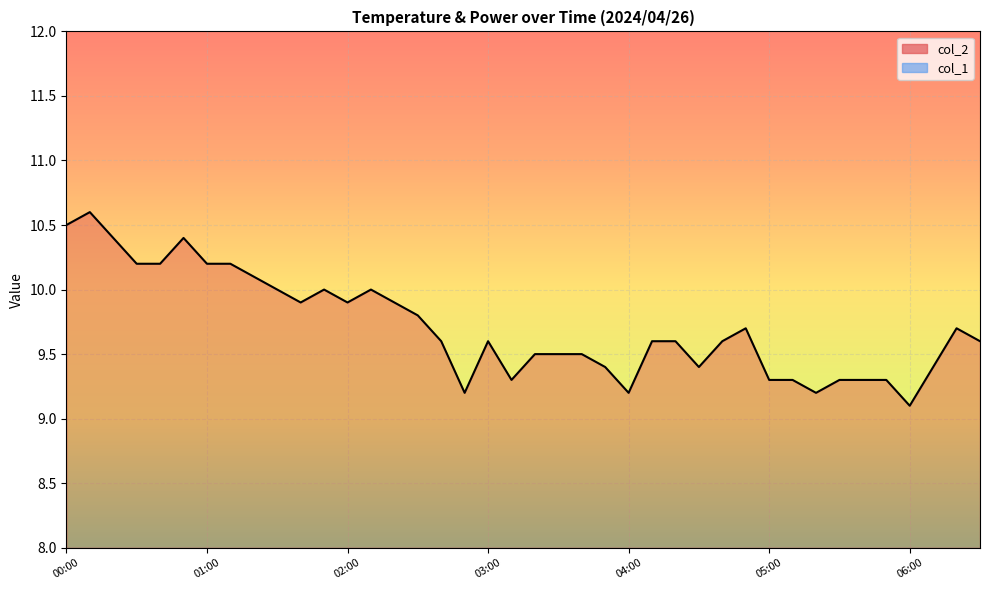

What is the difference between the maximum and minimum values?

1.5